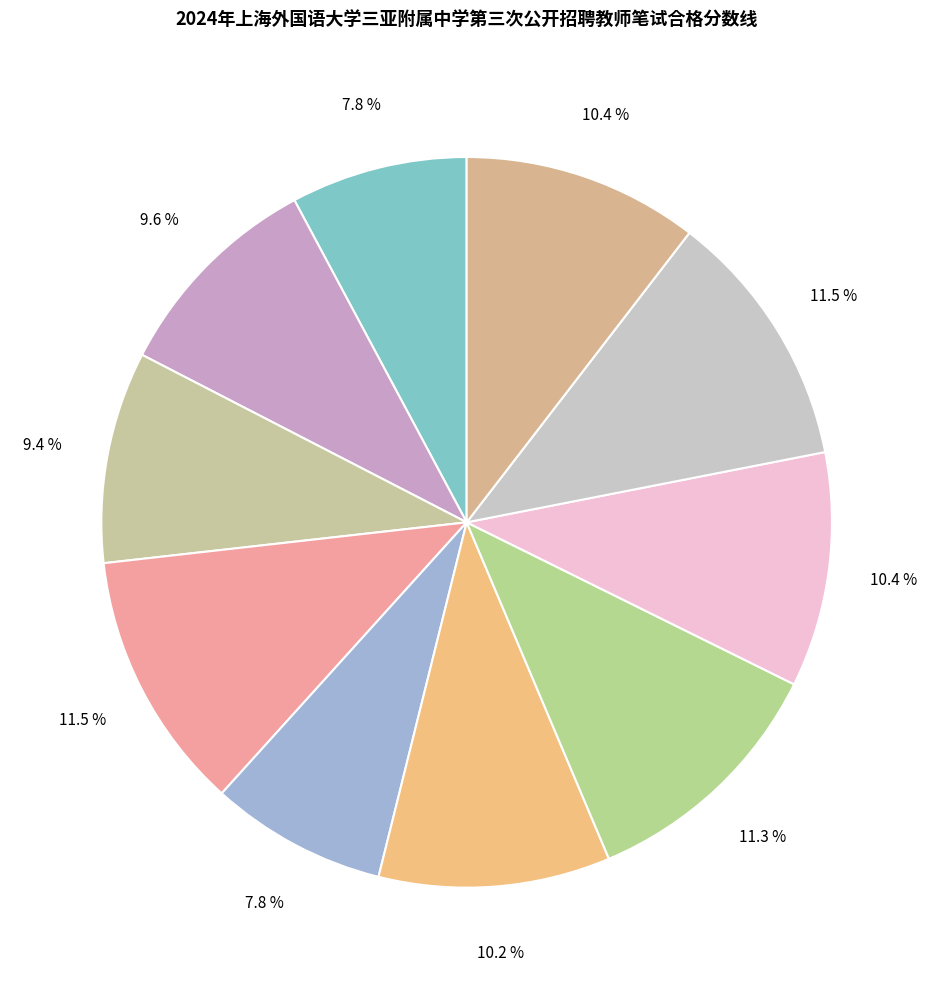

To the nearest percent, what is the average slice percentage?

10%